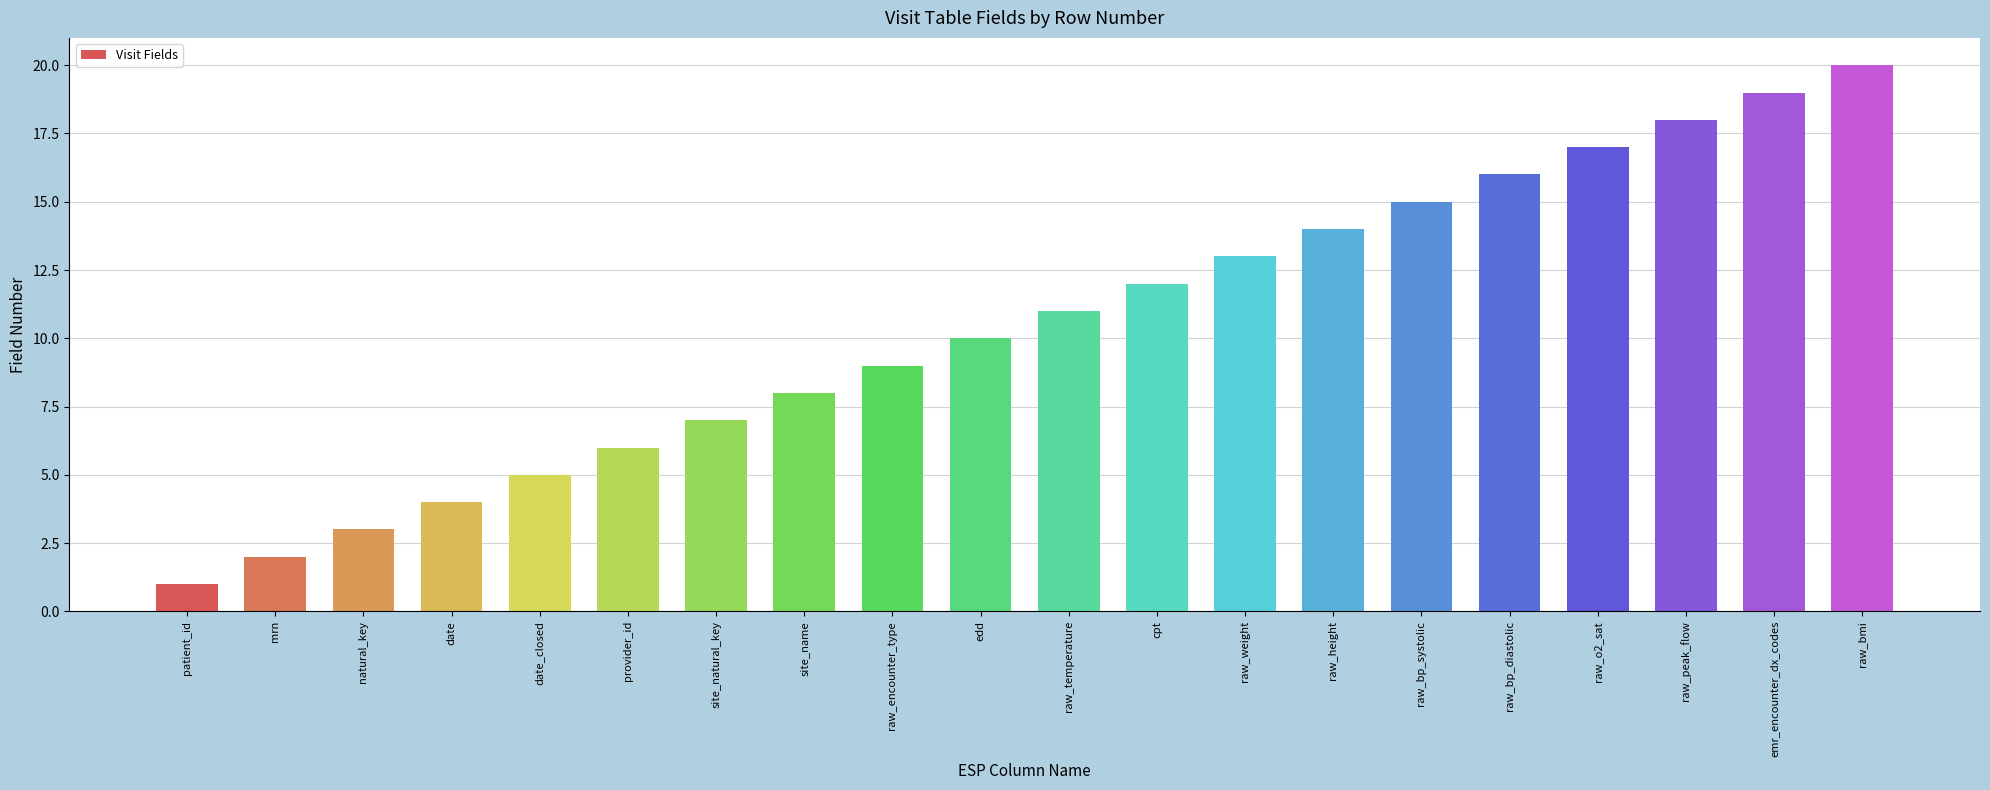

Are the bars horizontal?

No